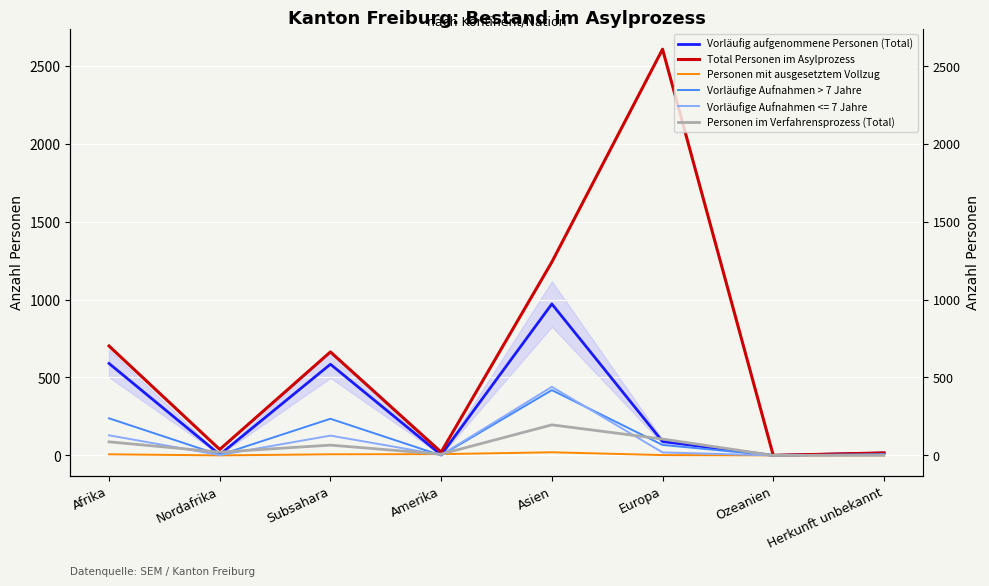

At which category does Vorläufige Aufnahmen > 7 Jahre reach its first local valley?

Nordafrika